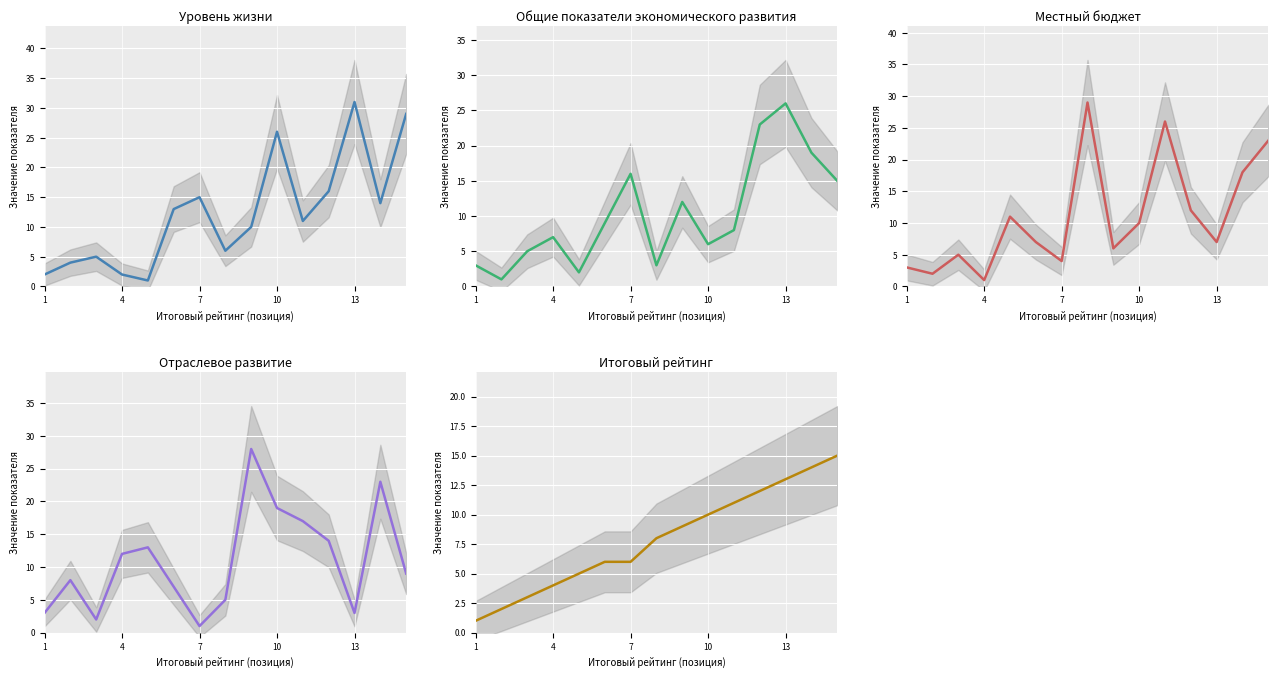

Reading left to right, transcribe all the data shown in this chart.

Уровень жизни: 2	4	5	2	1	13	15	6	10	26	11	16	31	14	29
Общие показатели экономического развития: 3	1	5	7	2	9	16	3	12	6	8	23	26	19	15
местный бюджет: 3	2	5	1	11	7	4	29	6	10	26	12	7	18	23
Отраслевое развитие: 3	8	2	12	13	7	1	5	28	19	17	14	3	23	9
Итоговый рейтинг: 1	2	3	4	5	6	6	8	9	10	11	12	13	14	15